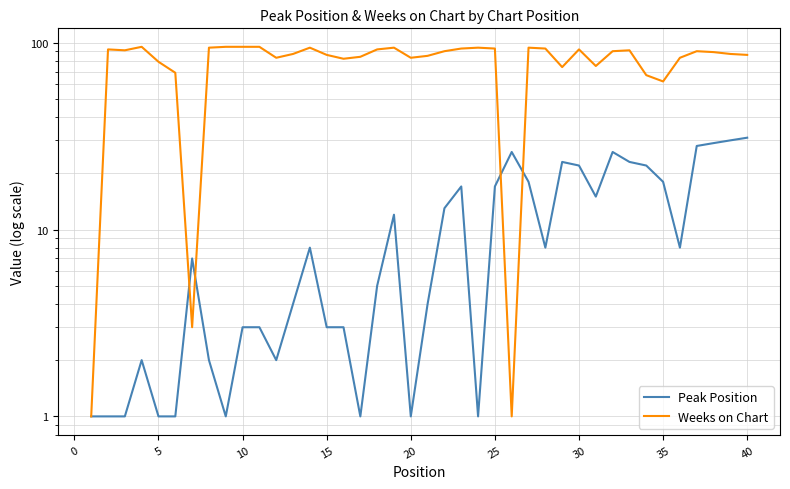

How many interior local valleys does the Peak Position series have?

8